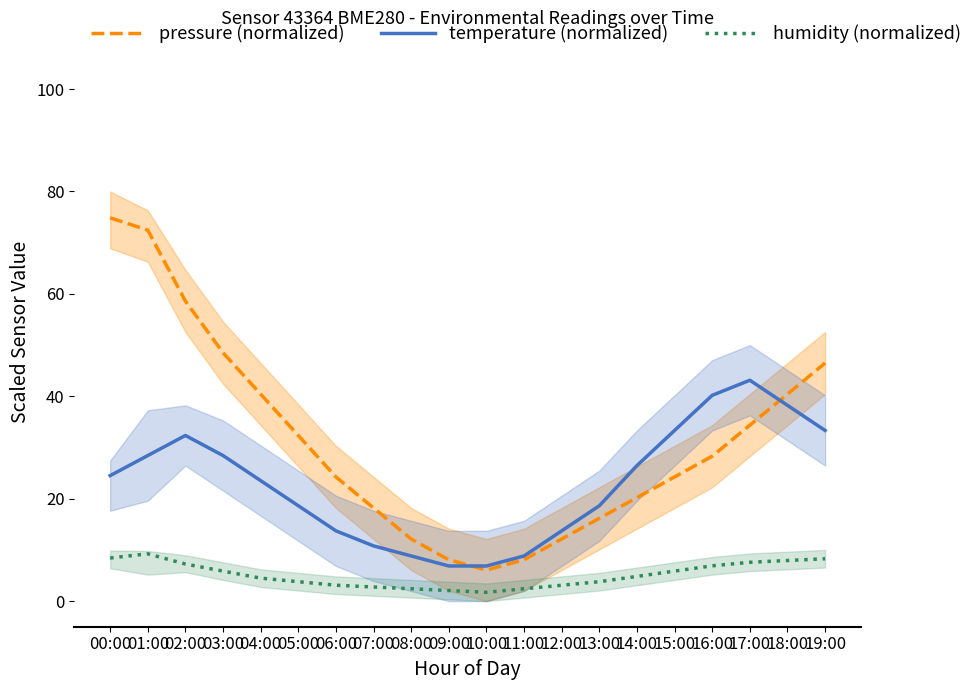

Where is the first local maximum for temperature (normalized)?

02:00